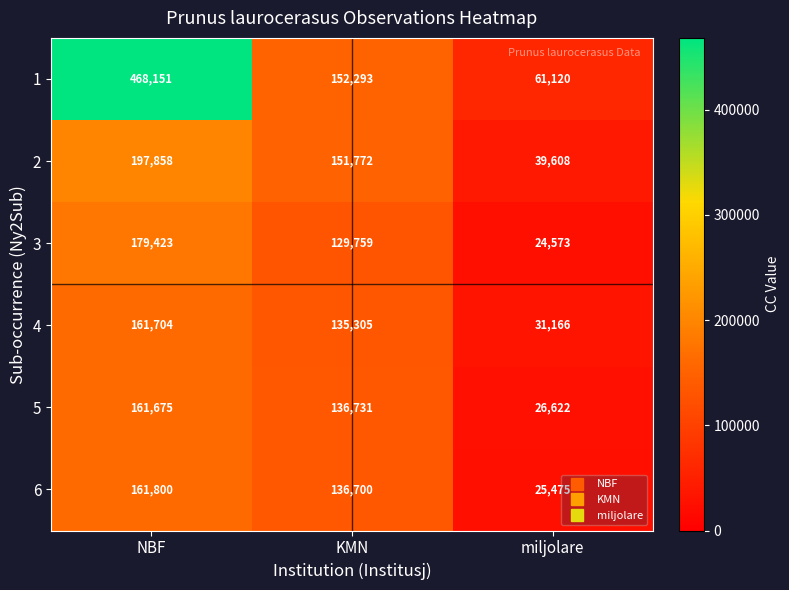

What is the difference between the maximum and minimum values in the 3 series?

154850